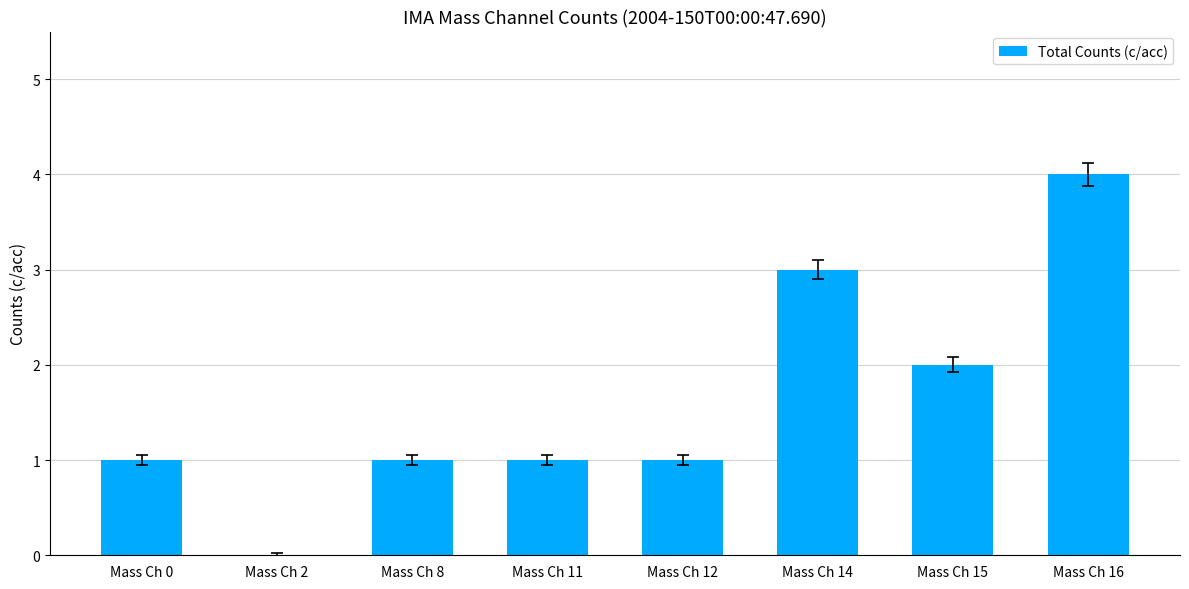

Between Mass Ch 2 and Mass Ch 8, which is larger?

Mass Ch 8